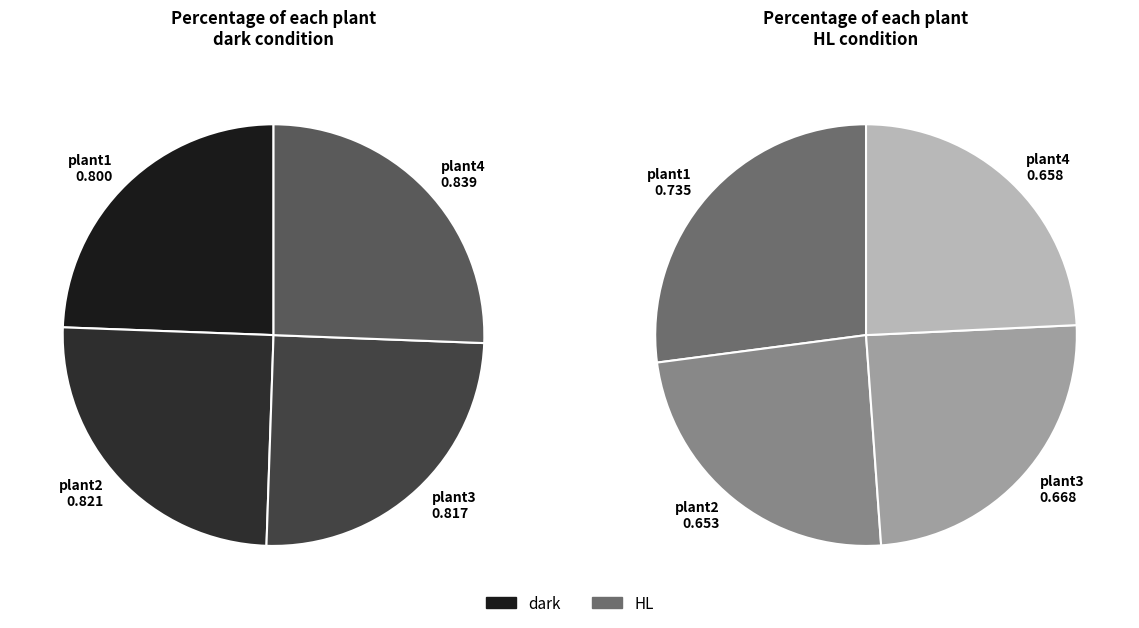

To the nearest percent, what portion does plant3 represent?

25%